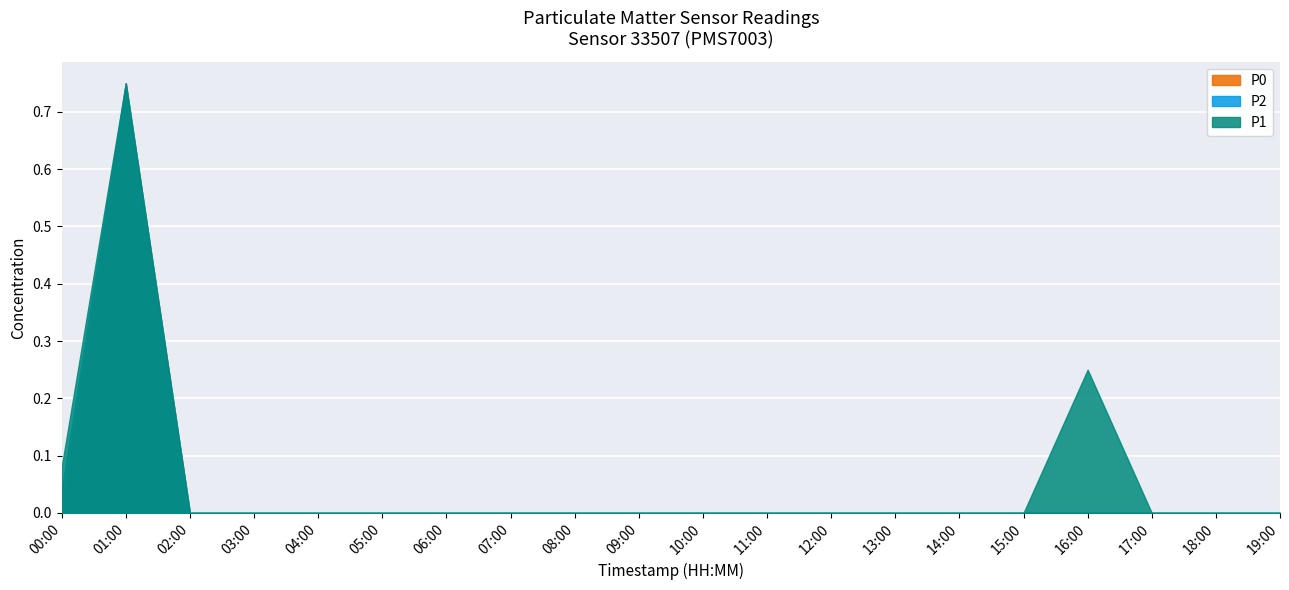

List the series in order of their peak value, highest first.

P1, P2, P0